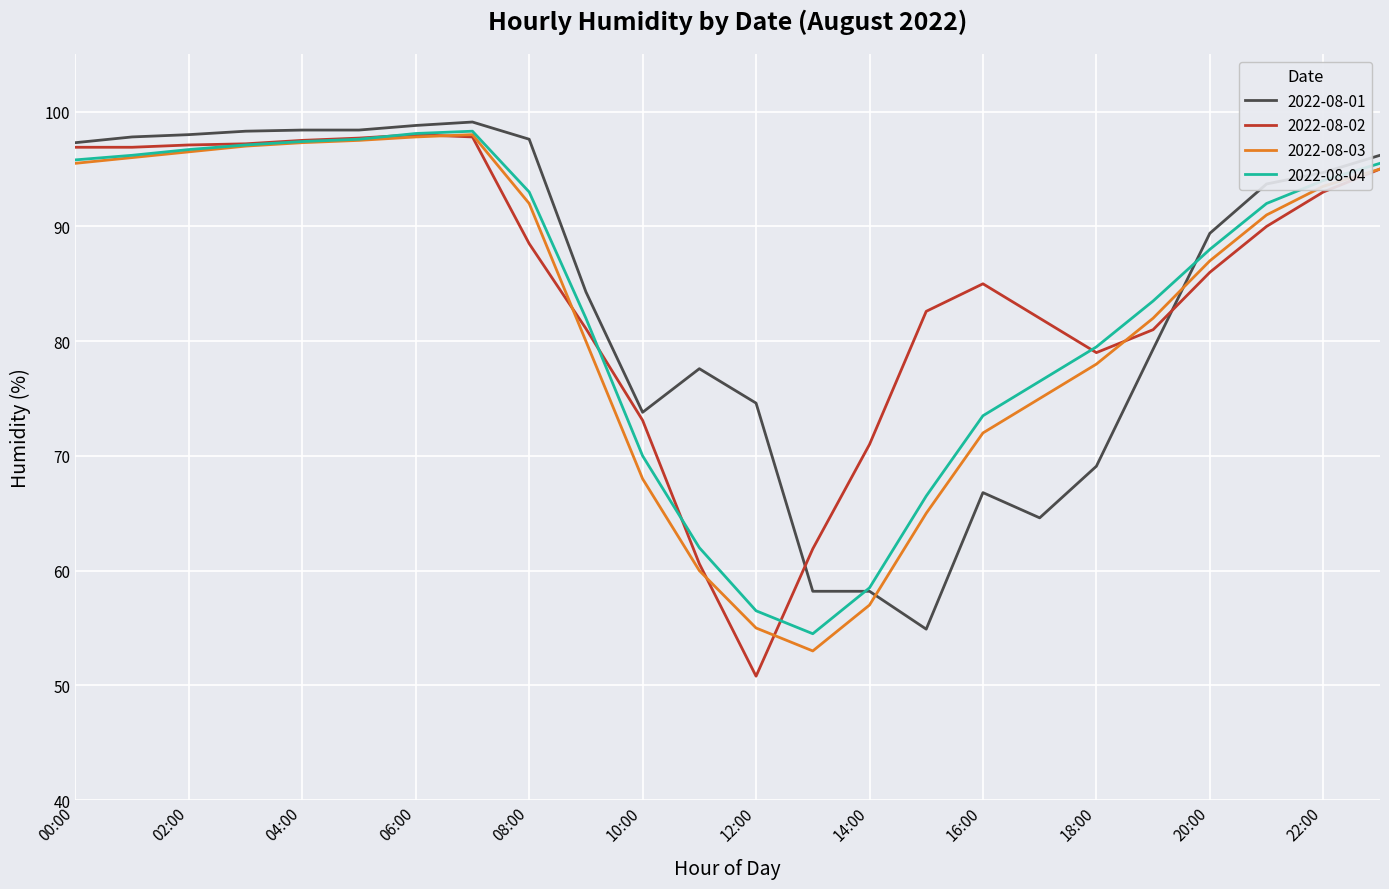

What is the minimum value shown in the chart?

50.8